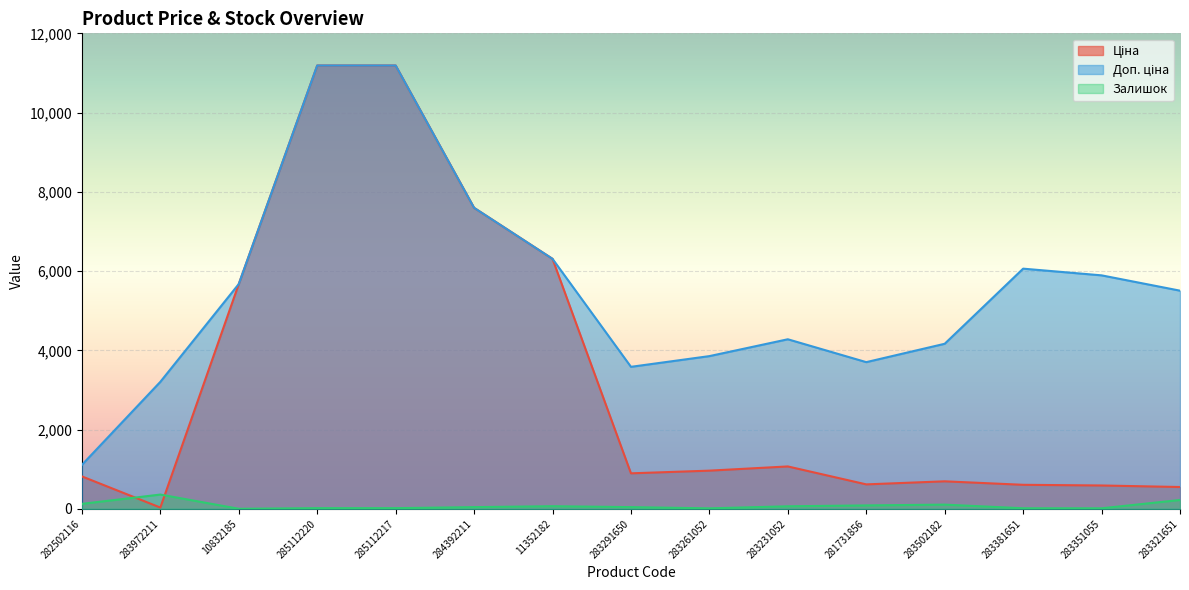

List the series in order of their overall mean, highest first.

Доп. ціна, Ціна, Залишок